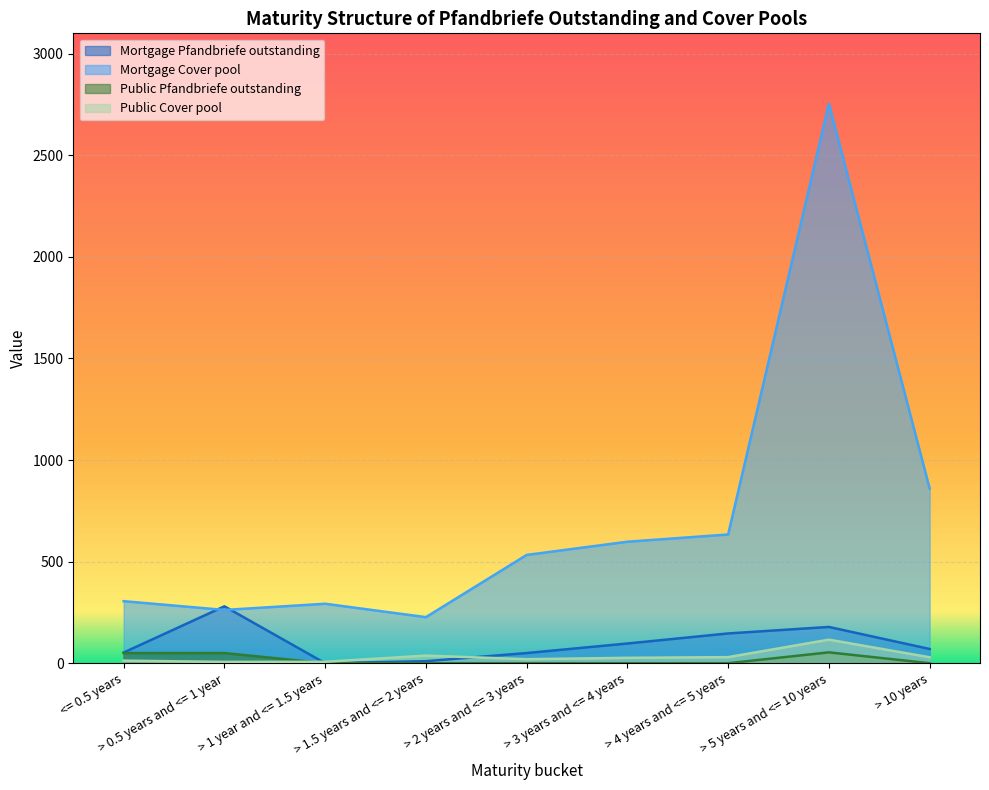

What are all the series names shown in the legend?

Mortgage Pfandbriefe outstanding, Mortgage Cover pool, Public Pfandbriefe outstanding, Public Cover pool